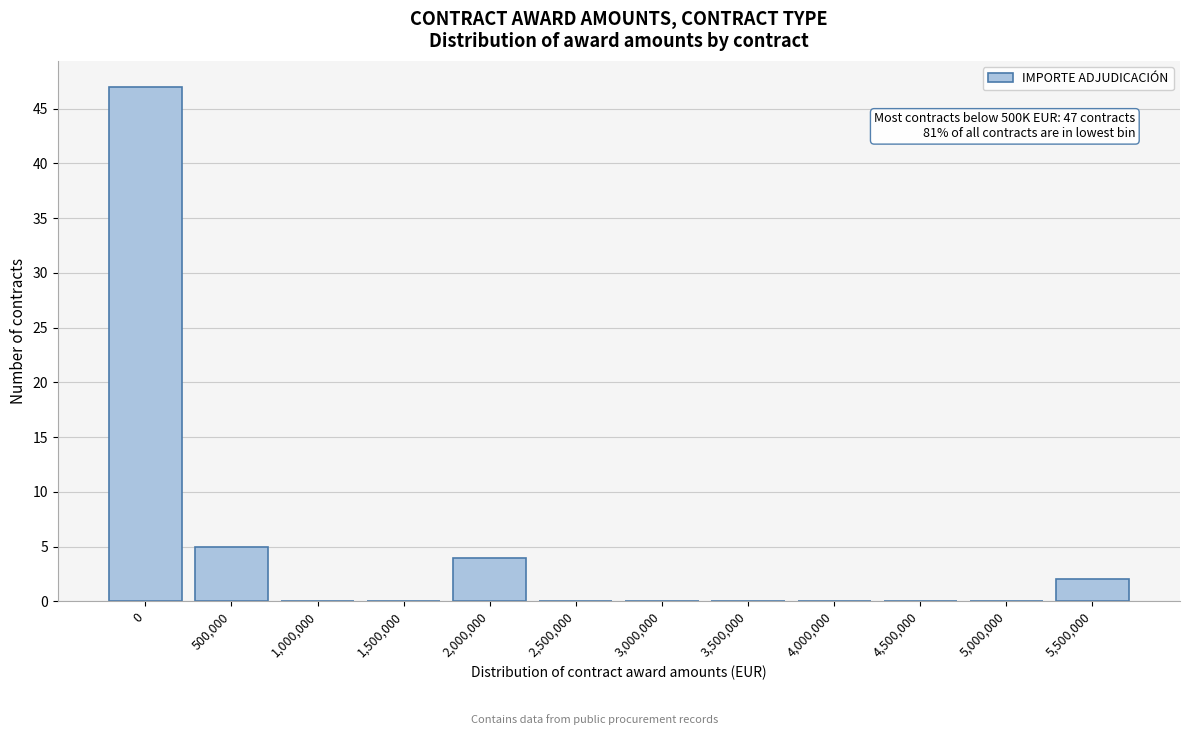

Reading left to right, list all the values displayed in this chart.

0=47	500,000=5	1,000,000=0	1,500,000=0	2,000,000=4	2,500,000=0	3,000,000=0	3,500,000=0	4,000,000=0	4,500,000=0	5,000,000=0	5,500,000=2